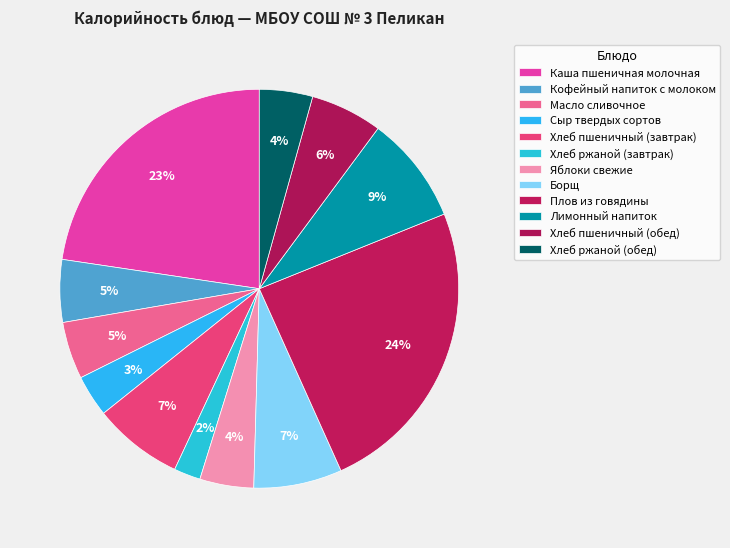

To the nearest percent, what is the difference between the Кофейный напиток с молоком and Борщ slice percentages?

2%